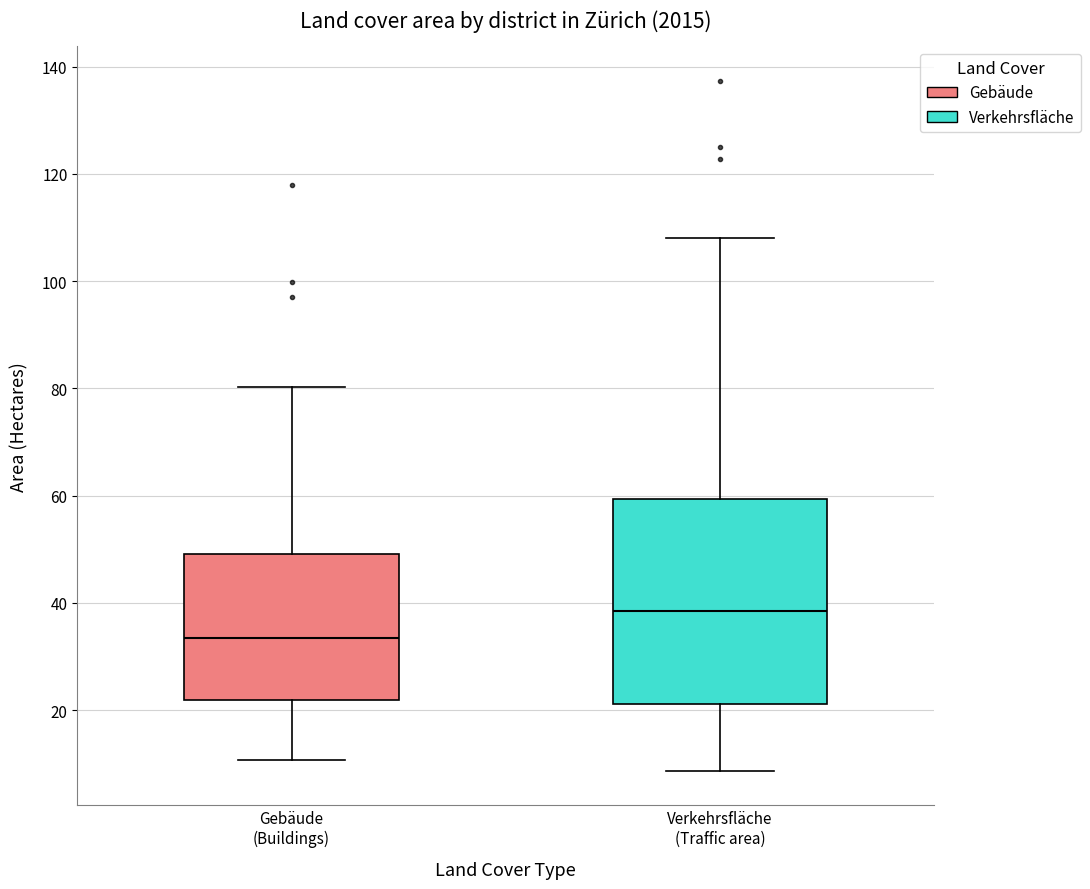

Which box has the highest median line?

Verkehrsfläche (Traffic area)